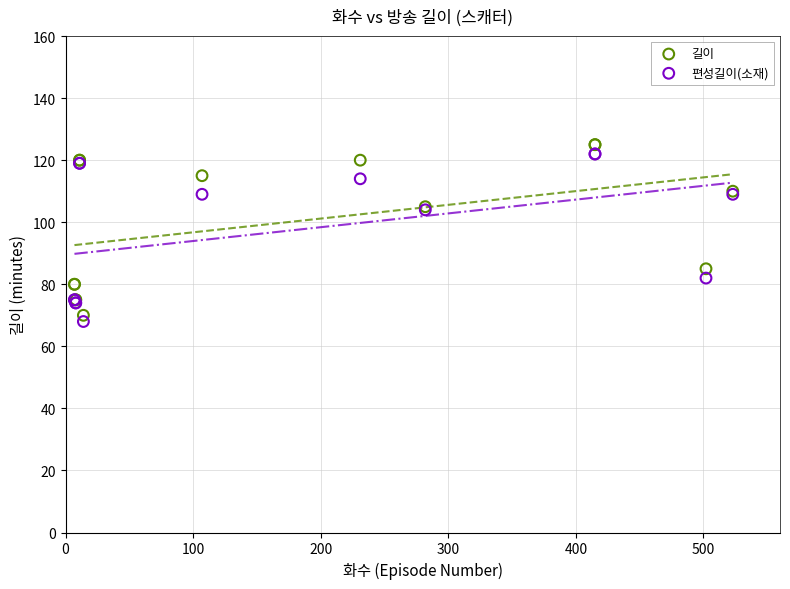

Which series has the widest spread of Y values?

길이